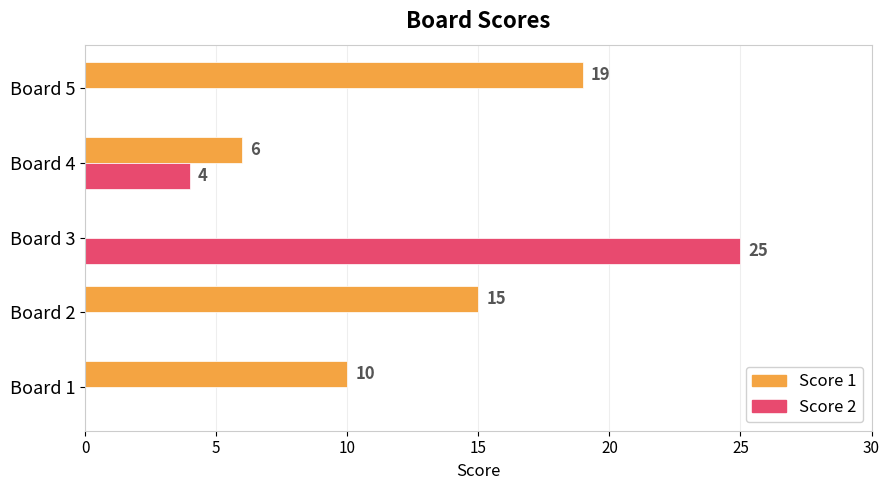

Is it true that Score 1 equals 10 at Board 4?

False